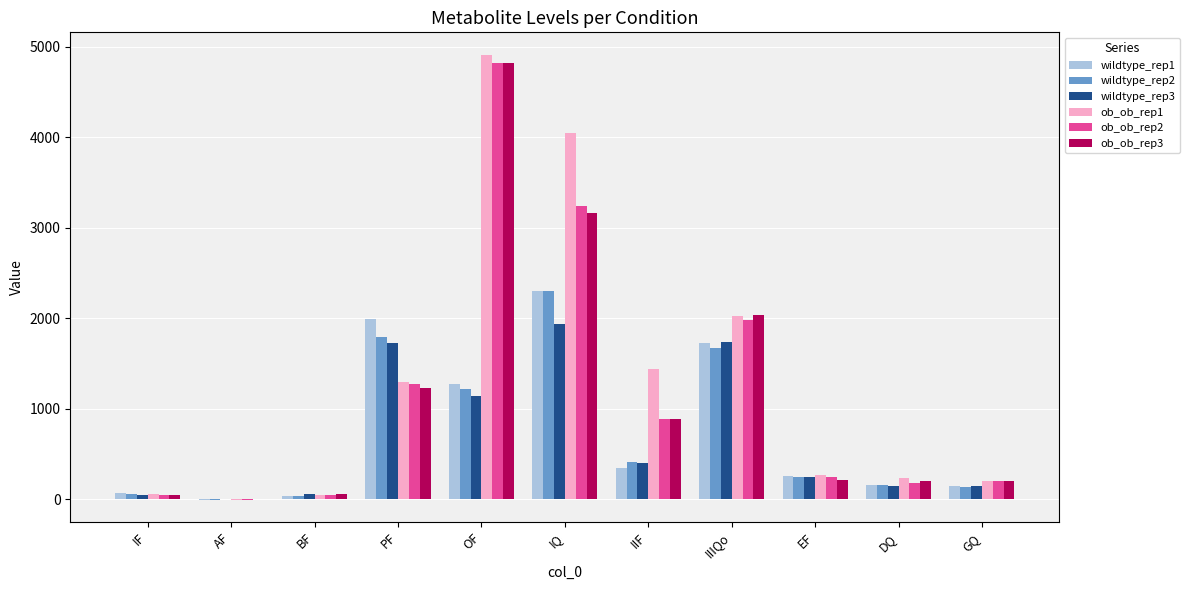

What is the greatest value displayed?

4911.5